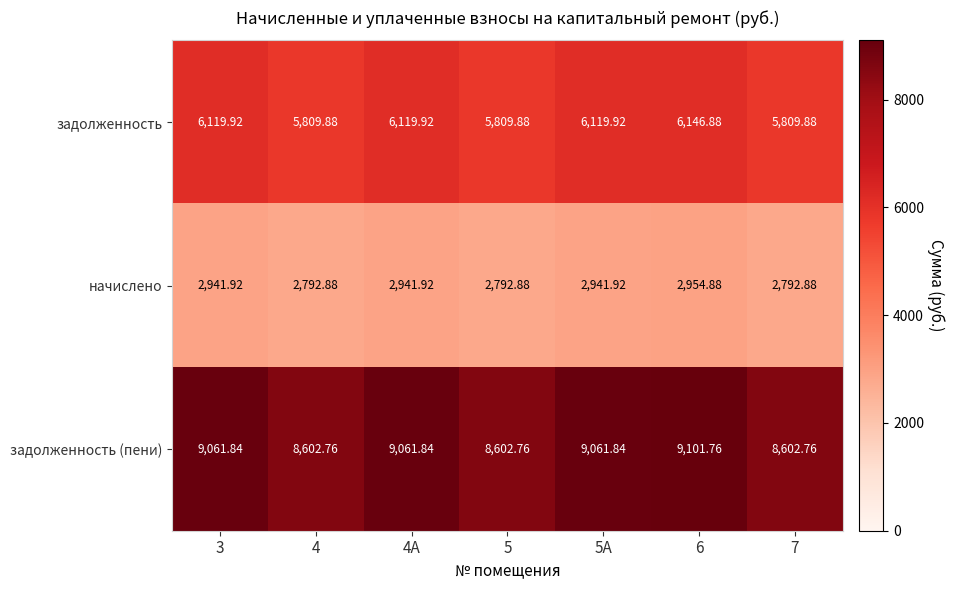

Which series has the largest range (max minus min)?

задолженность (пени)